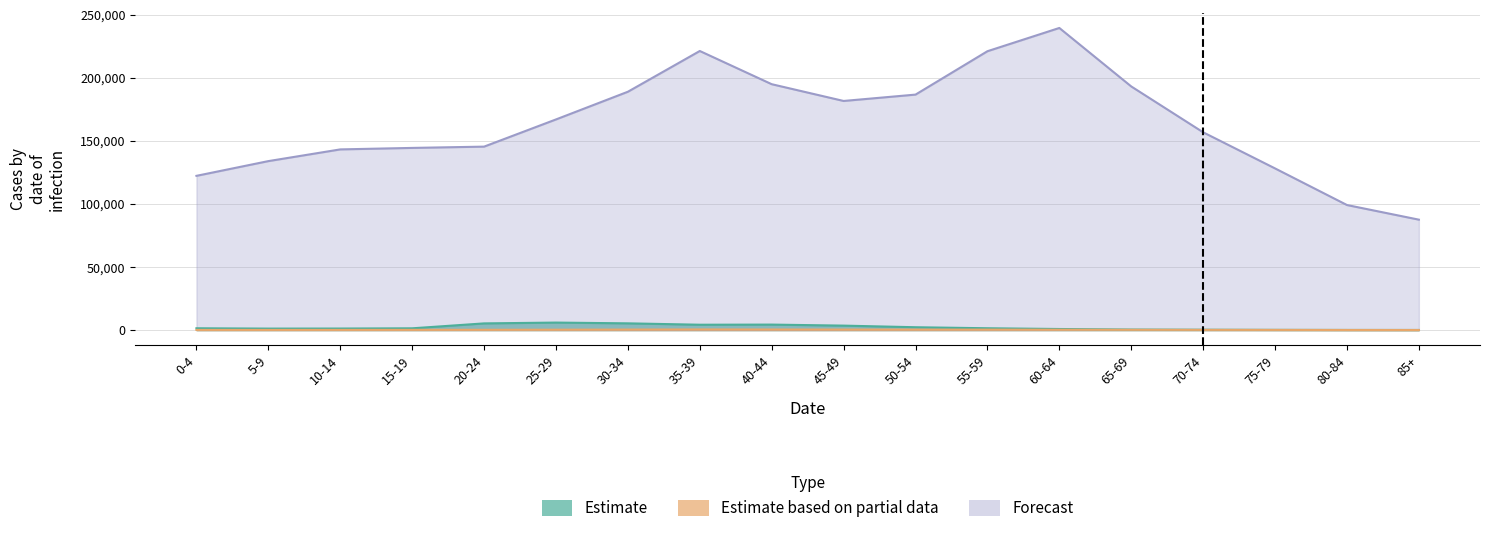

Where is the first local minimum for Estimate?

5-9